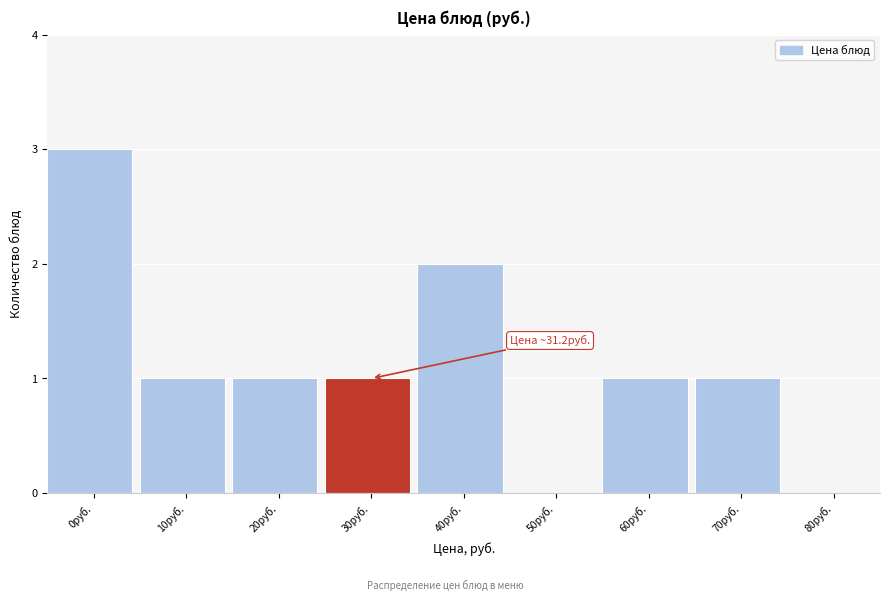

Reading right to left, transcribe all the data shown in this chart.

80руб.=0	70руб.=1	60руб.=1	50руб.=0	40руб.=2	30руб.=1	20руб.=1	10руб.=1	0руб.=3